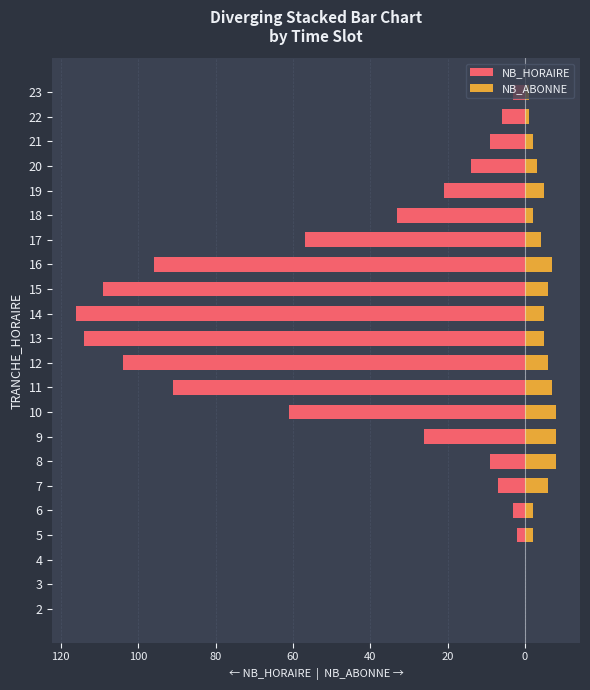

Reading left to right, what are all the values shown in this chart?

NB_HORAIRE: 0	0	0	-2	-3	-7	-9	-26	-61	-91	-104	-114	-116	-109	-96	-57	-33	-21	-14	-9	-6	-3
NB_ABONNE: 0	0	0	2	2	6	8	8	8	7	6	5	5	6	7	4	2	5	3	2	1	1